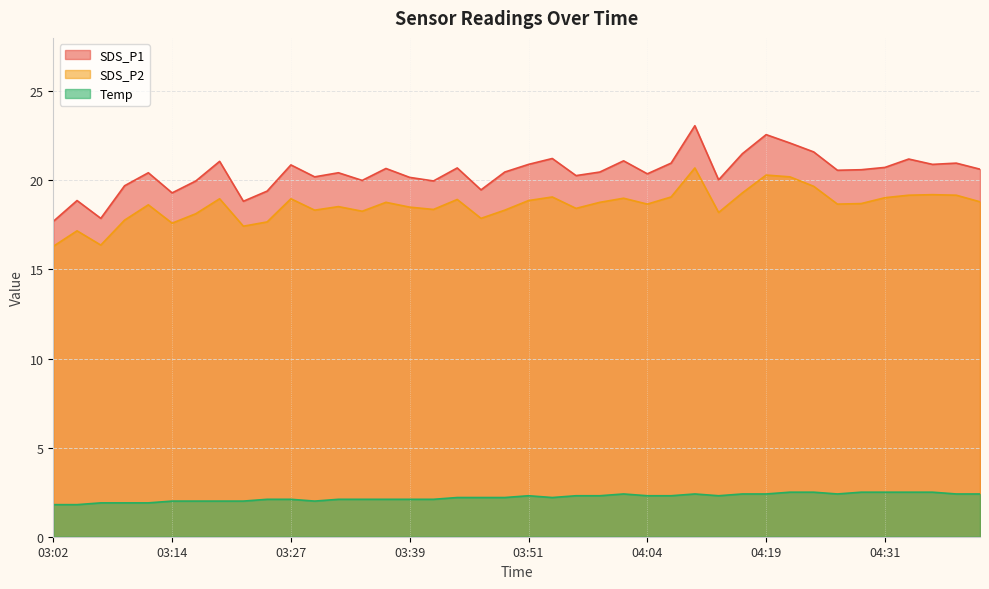

Which series changed the most between 03:54 and 03:56?

SDS_P1